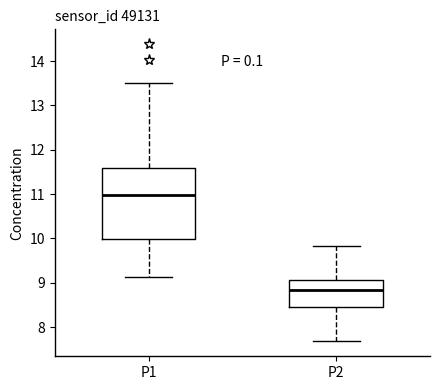

Which box has the highest median line?

P1